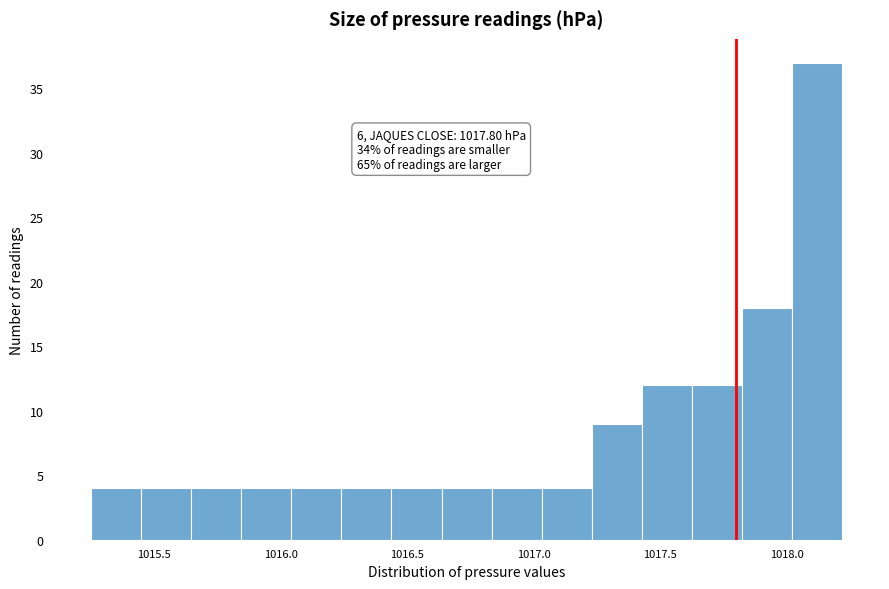

Read against the x-axis, roughly where is the centre of the tallest bar?

1018.10